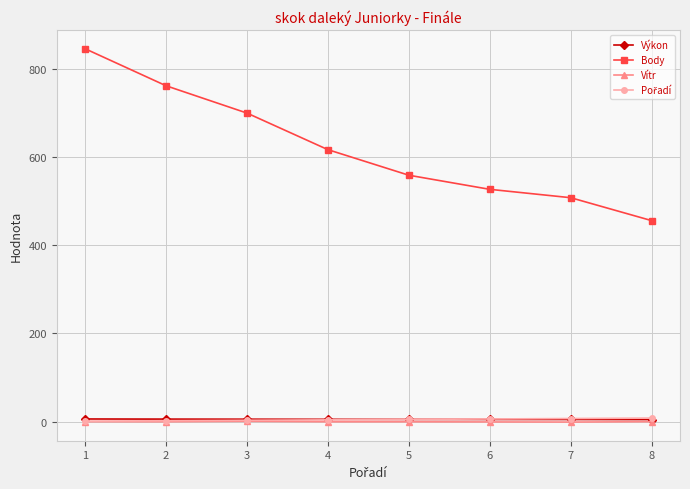

Which series has the widest spread of values?

Body